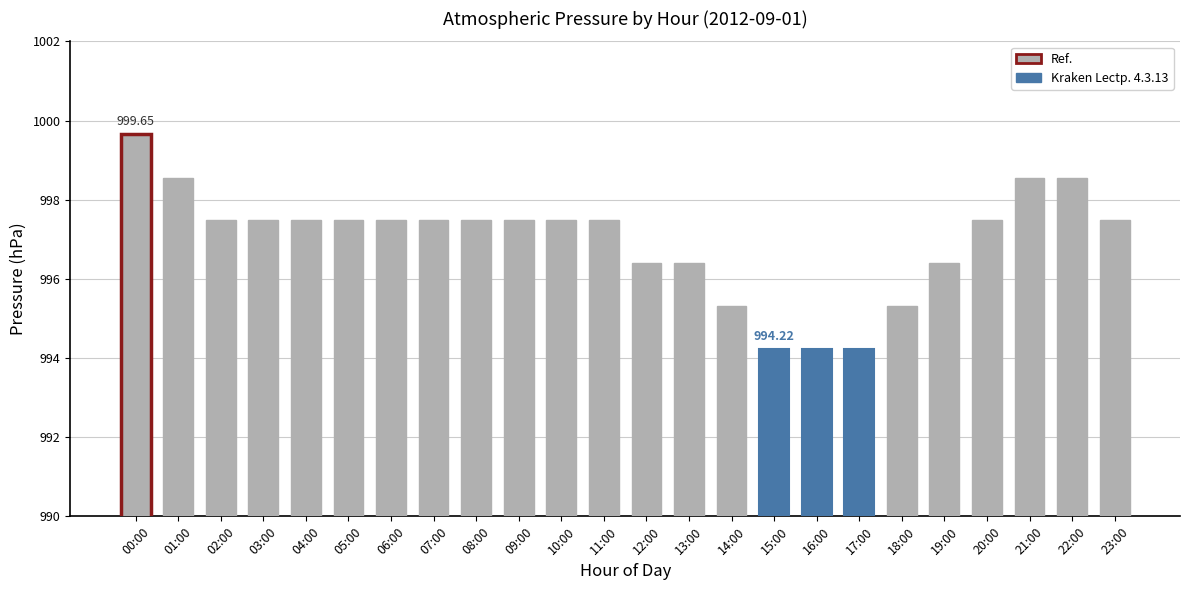

How many series are shown in this chart?

1